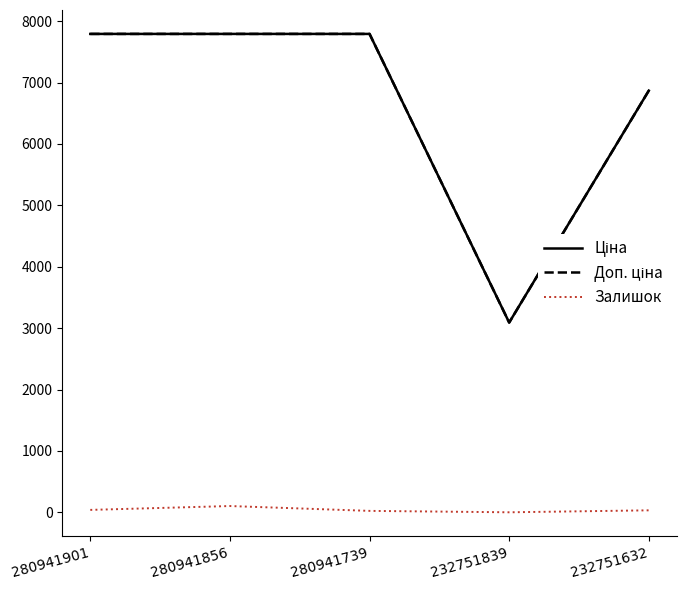

How many lines are shown in the chart?

3